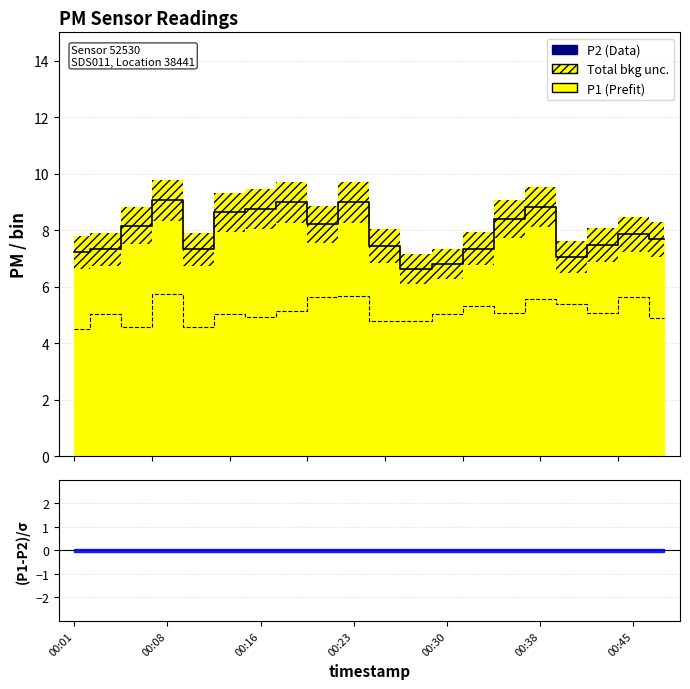

How many interior local peaks does the P1 series have?

5